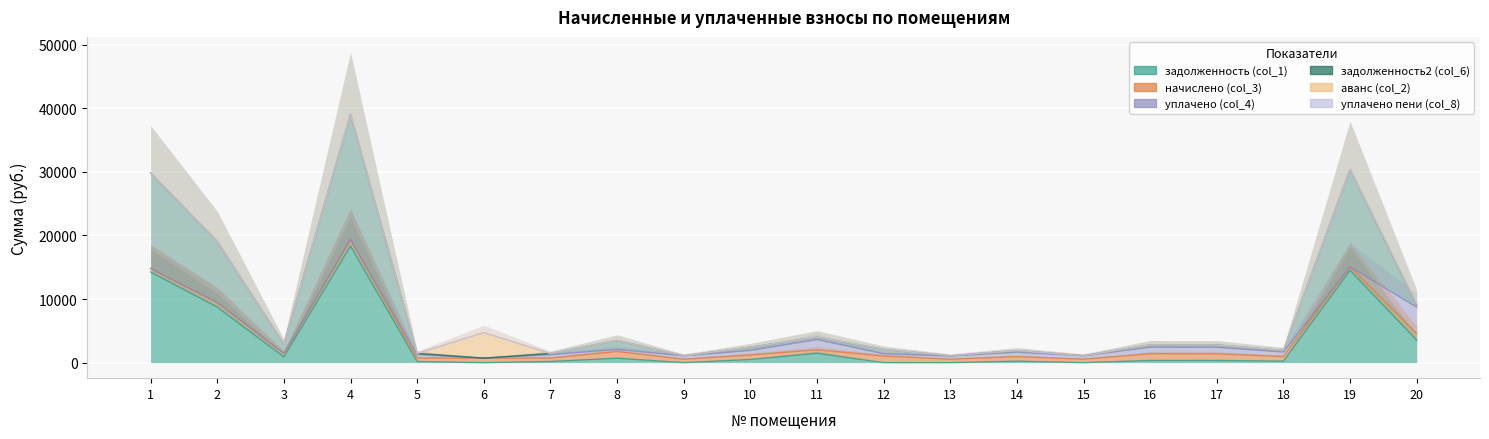

The value of задолженность (col_1) at 9 is -6138.3. True or false?

False